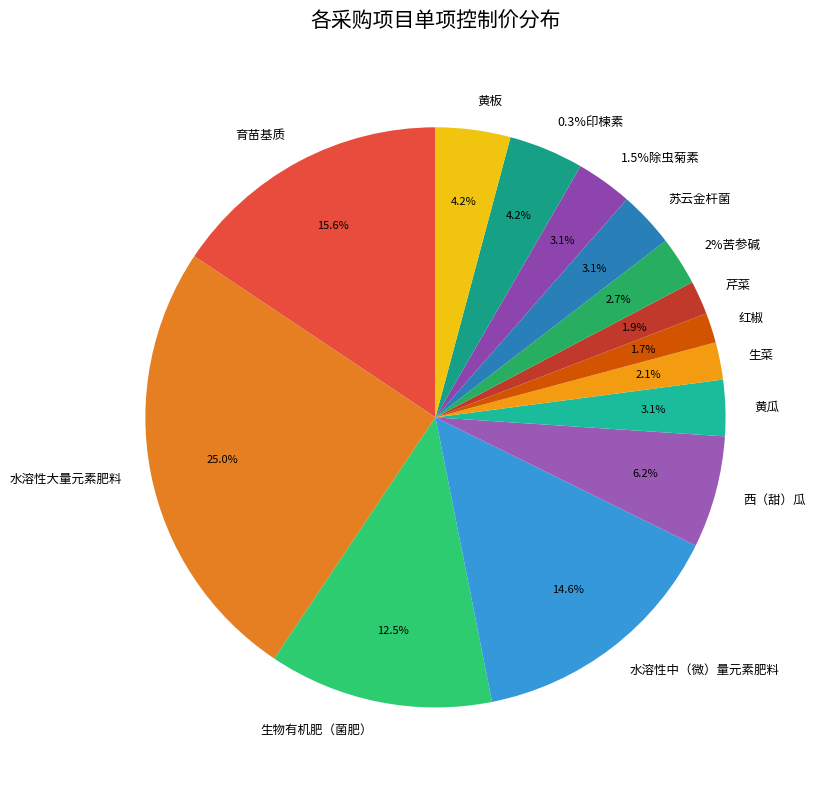

What is the largest slice in the pie chart?

水溶性大量元素肥料